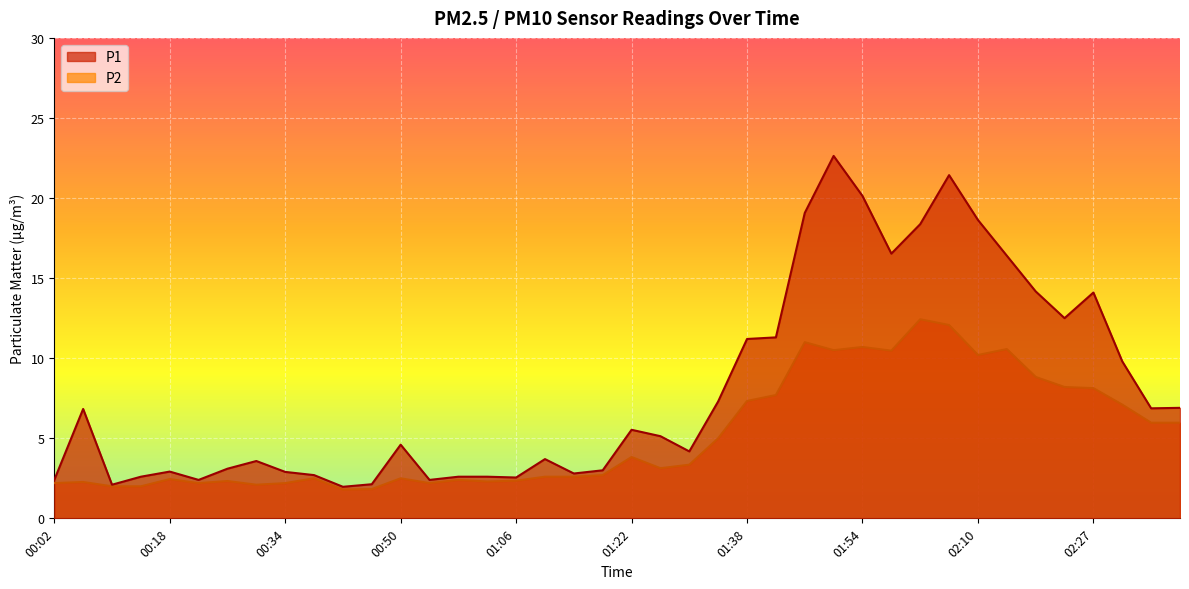

Rank the series by their maximum value, from lowest to highest.

P2, P1